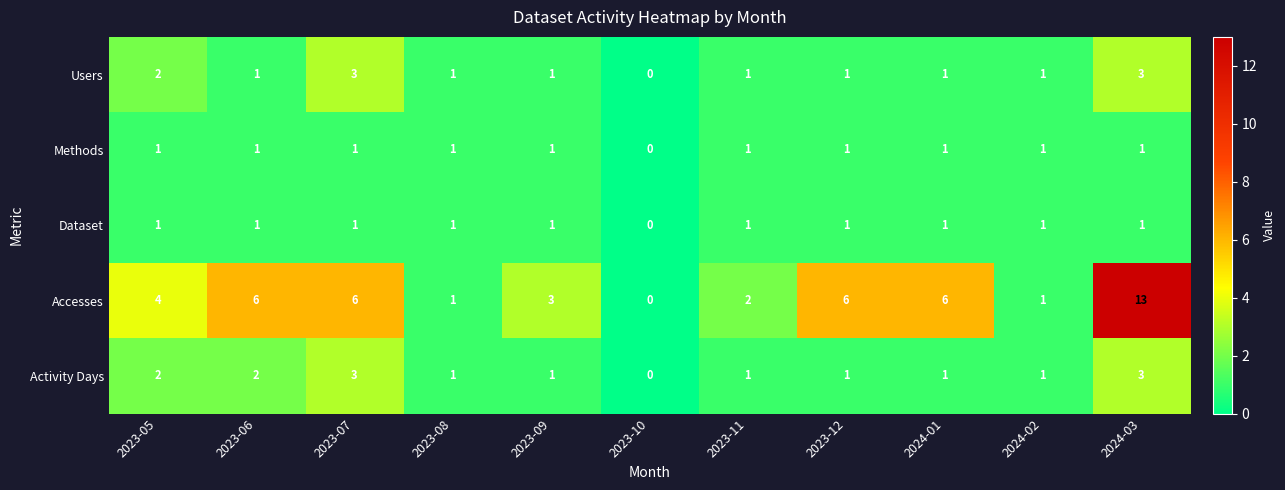

Count the Activity Days values in the range 1 to 2.

8